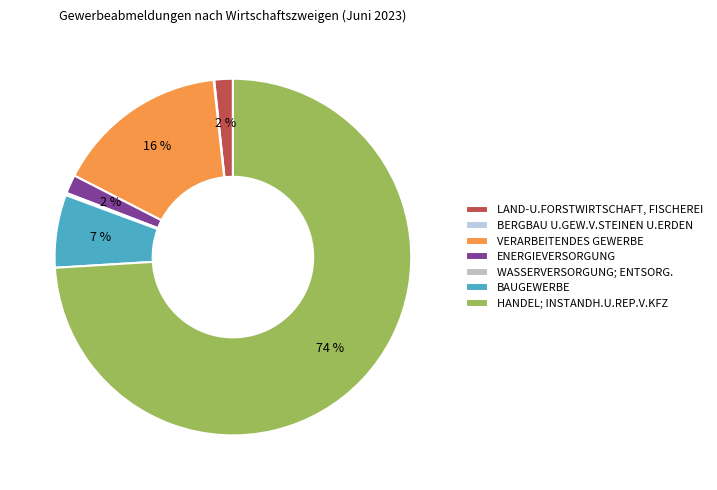

To the nearest percent, what is the difference between the largest and smallest slice percentages?

74%